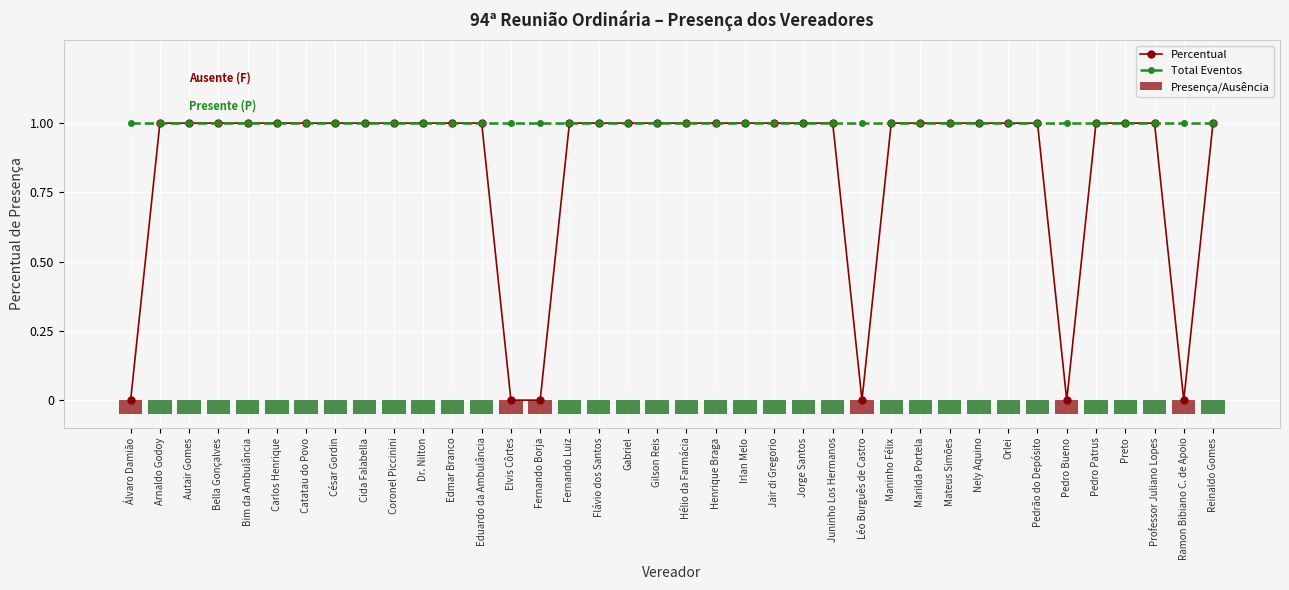

Reading left to right, what are all the values shown in this chart?

Percentual: Álvaro Damião=0.0	Arnaldo Godoy=1.0	Autair Gomes=1.0	Bella Gonçalves=1.0	Bim da Ambulância=1.0	Carlos Henrique=1.0	Catatau do Povo=1.0	César Gordin=1.0	Cida Falabella=1.0	Coronel Piccinini=1.0	Dr. Nilton=1.0	Edmar Branco=1.0	Eduardo da Ambulância=1.0	Elvis Côrtes=0.0	Fernando Borja=0.0	Fernando Luiz=1.0	Flávio dos Santos=1.0	Gabriel=1.0	Gilson Reis=1.0	Hélio da Farmácia=1.0	Henrique Braga=1.0	Irlan Melo=1.0	Jair di Gregorio=1.0	Jorge Santos=1.0	Juninho Los Hermanos=1.0	Léo Burguês de Castro=0.0	Maninho Félix=1.0	Marilda Portela=1.0	Mateus Simões=1.0	Nely Aquino=1.0	Orlei=1.0	Pedrão do Depósito=1.0	Pedro Bueno=0.0	Pedro Patrus=1.0	Preto=1.0	Professor Juliano Lopes=1.0	Ramon Bibiano C. de Apoio=0.0	Reinaldo Gomes=1.0
Total Eventos: Álvaro Damião=1.0	Arnaldo Godoy=1.0	Autair Gomes=1.0	Bella Gonçalves=1.0	Bim da Ambulância=1.0	Carlos Henrique=1.0	Catatau do Povo=1.0	César Gordin=1.0	Cida Falabella=1.0	Coronel Piccinini=1.0	Dr. Nilton=1.0	Edmar Branco=1.0	Eduardo da Ambulância=1.0	Elvis Côrtes=1.0	Fernando Borja=1.0	Fernando Luiz=1.0	Flávio dos Santos=1.0	Gabriel=1.0	Gilson Reis=1.0	Hélio da Farmácia=1.0	Henrique Braga=1.0	Irlan Melo=1.0	Jair di Gregorio=1.0	Jorge Santos=1.0	Juninho Los Hermanos=1.0	Léo Burguês de Castro=1.0	Maninho Félix=1.0	Marilda Portela=1.0	Mateus Simões=1.0	Nely Aquino=1.0	Orlei=1.0	Pedrão do Depósito=1.0	Pedro Bueno=1.0	Pedro Patrus=1.0	Preto=1.0	Professor Juliano Lopes=1.0	Ramon Bibiano C. de Apoio=1.0	Reinaldo Gomes=1.0
Presença/Ausência: Álvaro Damião=0.1	Arnaldo Godoy=0.1	Autair Gomes=0.1	Bella Gonçalves=0.1	Bim da Ambulância=0.1	Carlos Henrique=0.1	Catatau do Povo=0.1	César Gordin=0.1	Cida Falabella=0.1	Coronel Piccinini=0.1	Dr. Nilton=0.1	Edmar Branco=0.1	Eduardo da Ambulância=0.1	Elvis Côrtes=0.1	Fernando Borja=0.1	Fernando Luiz=0.1	Flávio dos Santos=0.1	Gabriel=0.1	Gilson Reis=0.1	Hélio da Farmácia=0.1	Henrique Braga=0.1	Irlan Melo=0.1	Jair di Gregorio=0.1	Jorge Santos=0.1	Juninho Los Hermanos=0.1	Léo Burguês de Castro=0.1	Maninho Félix=0.1	Marilda Portela=0.1	Mateus Simões=0.1	Nely Aquino=0.1	Orlei=0.1	Pedrão do Depósito=0.1	Pedro Bueno=0.1	Pedro Patrus=0.1	Preto=0.1	Professor Juliano Lopes=0.1	Ramon Bibiano C. de Apoio=0.1	Reinaldo Gomes=0.1